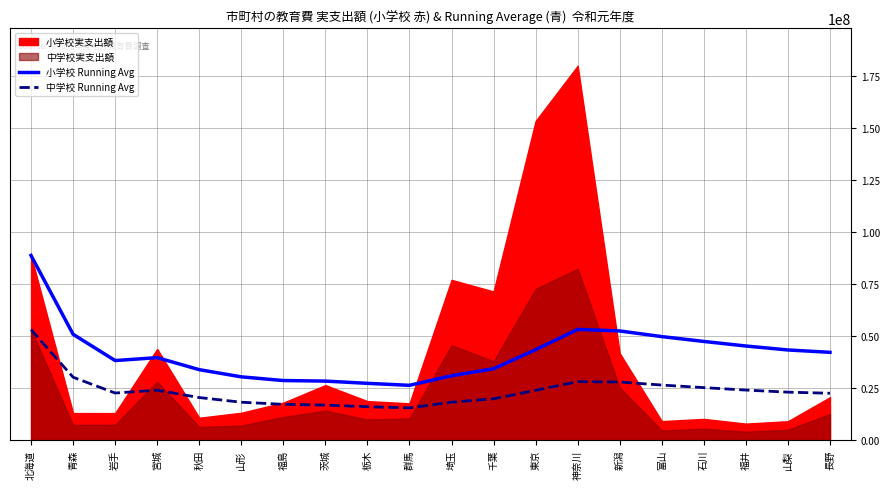

What is the average value of the 小学校 Running Avg series?

41739885.6